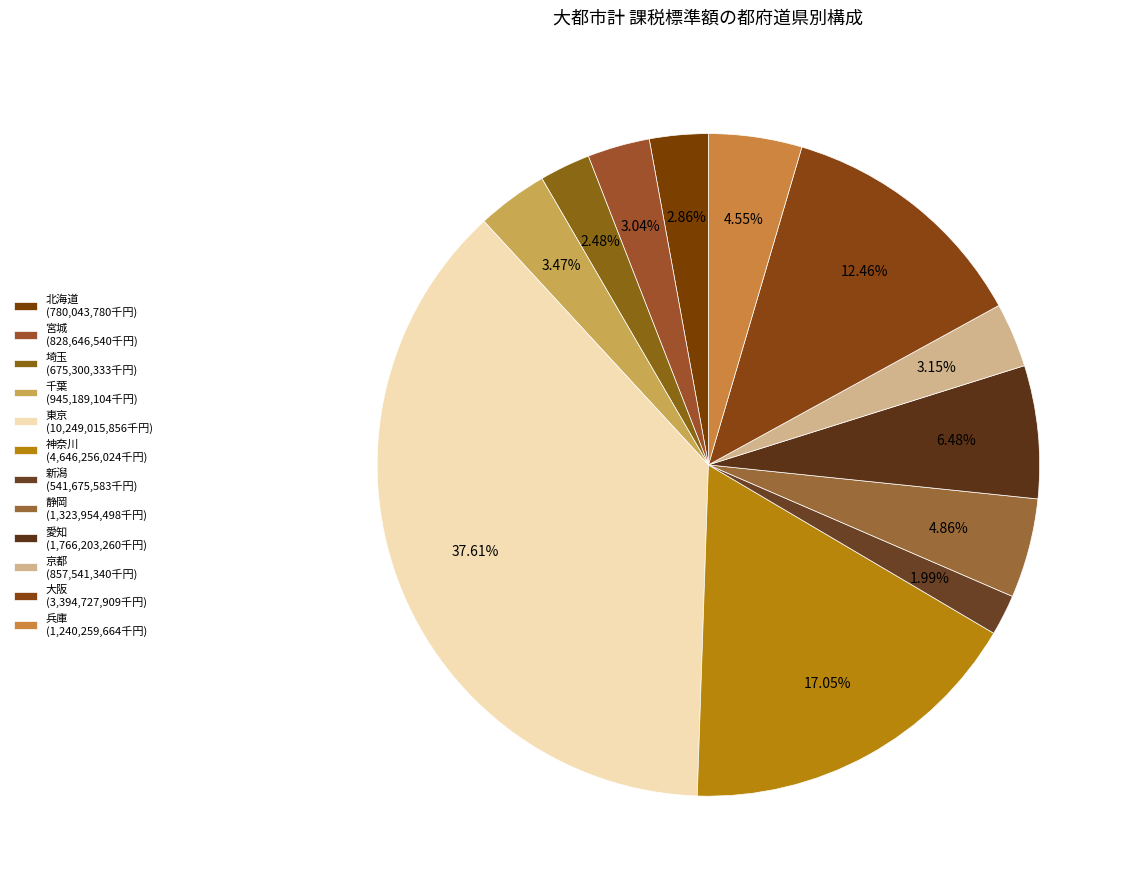

Is there any slice that represents more than half of the pie?

No